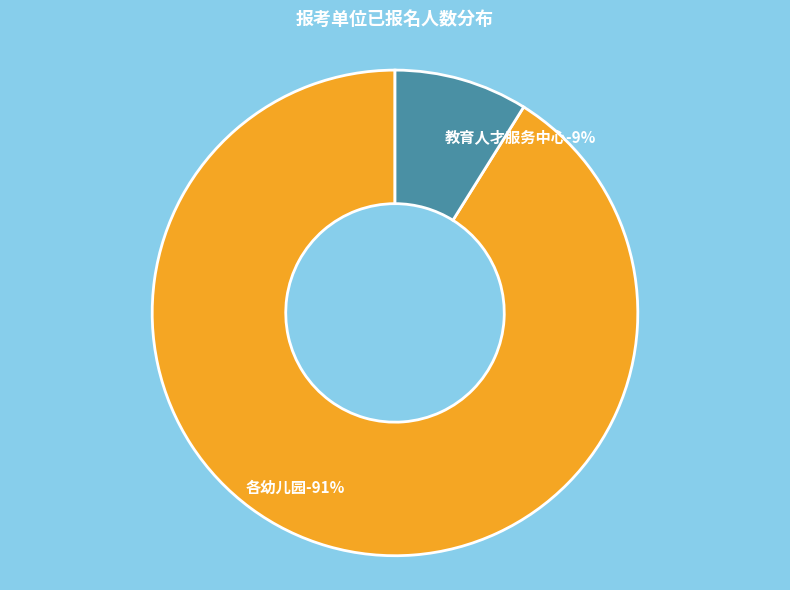

To the nearest percent, what portion does 各幼儿园 represent?

91%